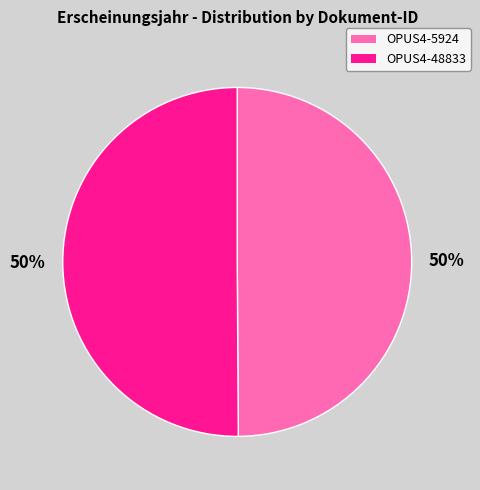

Is it true that OPUS4-48833 is 42% of the pie?

False